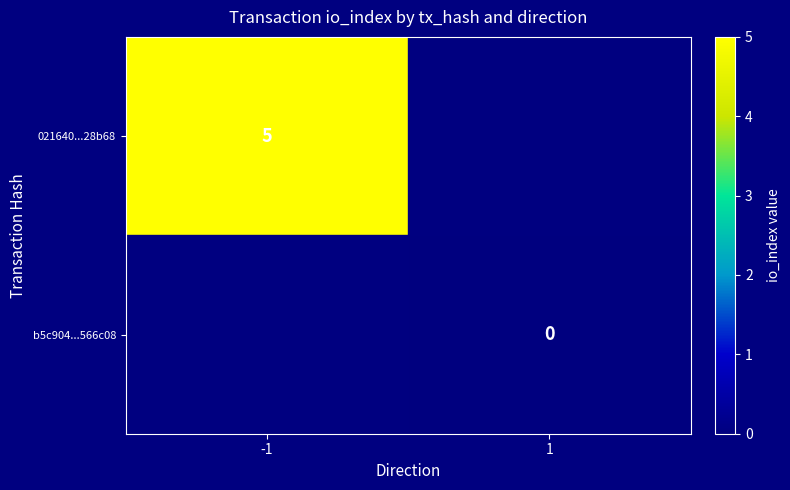

The value of 021640...28b68 at -1 is 5. True or false?

True